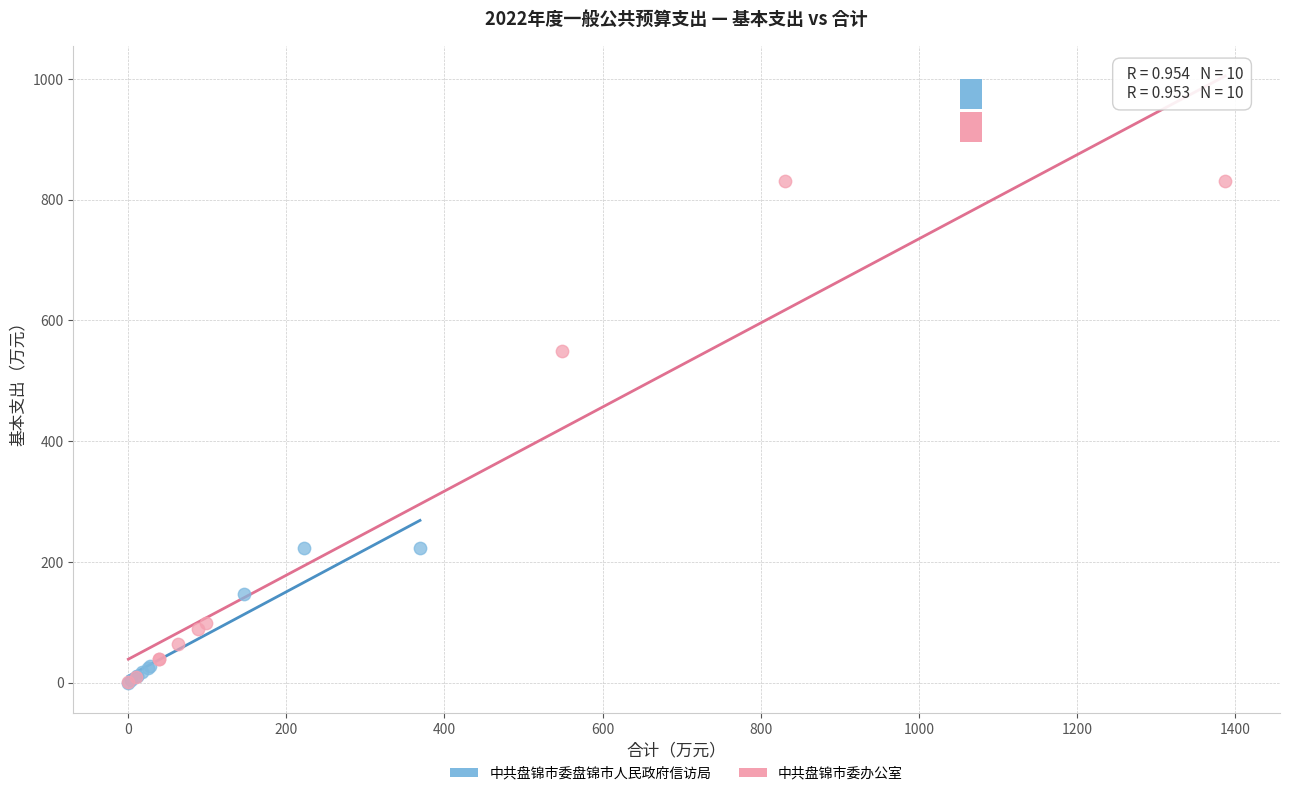

Which series contains the highest Y value?

中共盘锦市委办公室